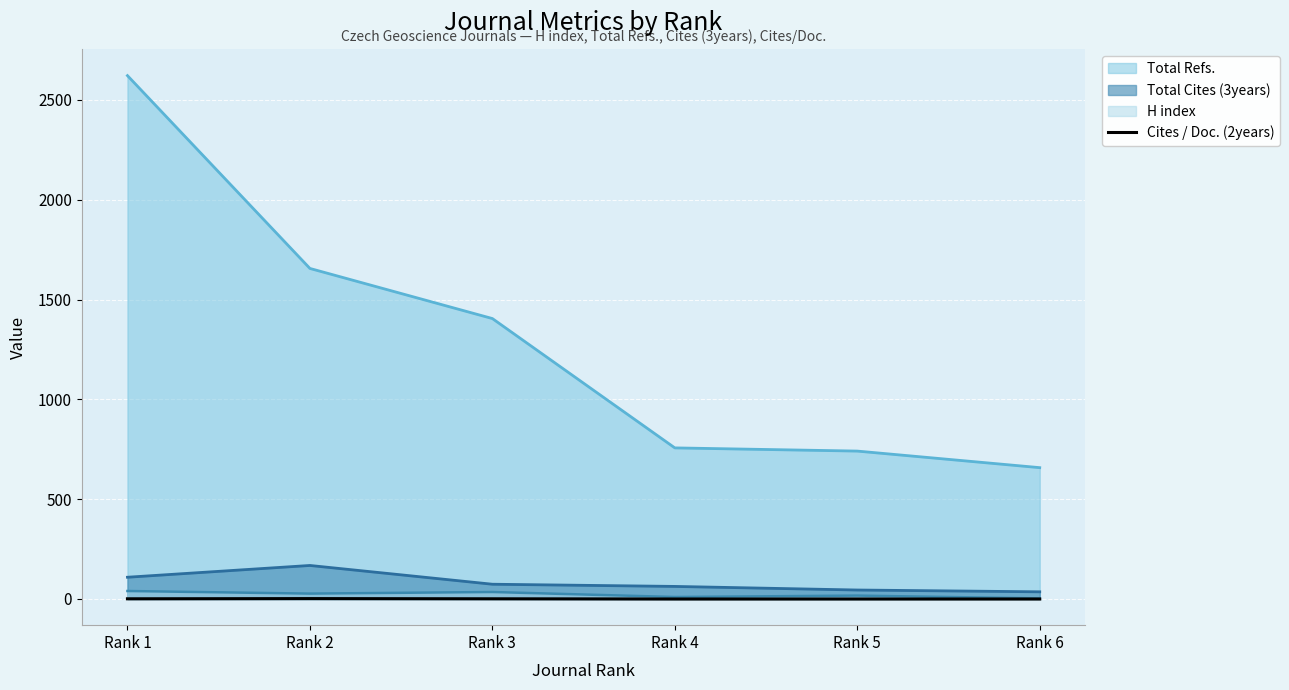

Does the chart display data point markers on the line(s)?

No